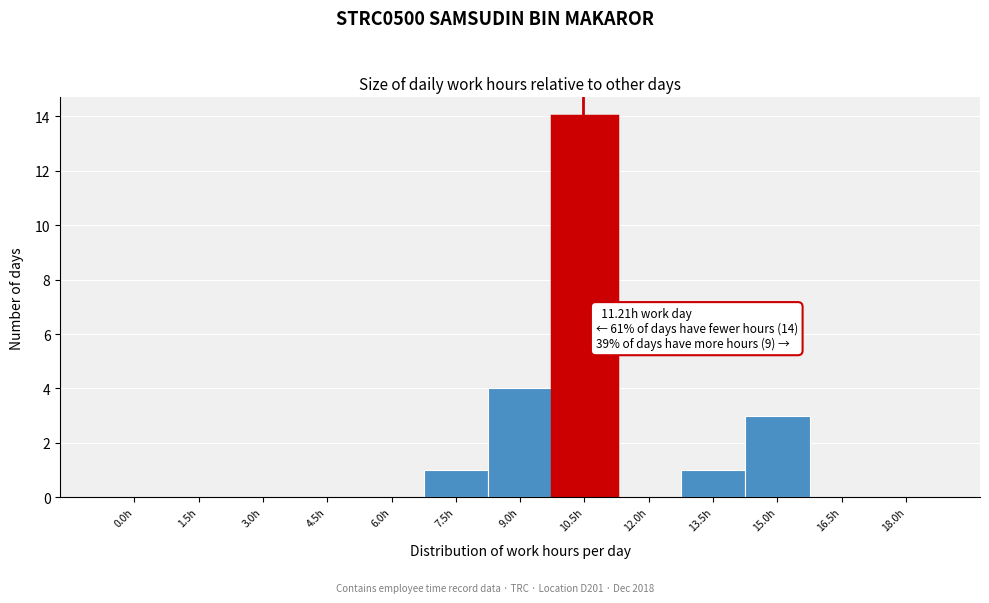

Reading left to right, list all the values displayed in this chart.

0.0h=0	1.5h=0	3.0h=0	4.5h=0	6.0h=0	7.5h=1	9.0h=4	10.5h=14	12.0h=0	13.5h=1	15.0h=3	16.5h=0	18.0h=0